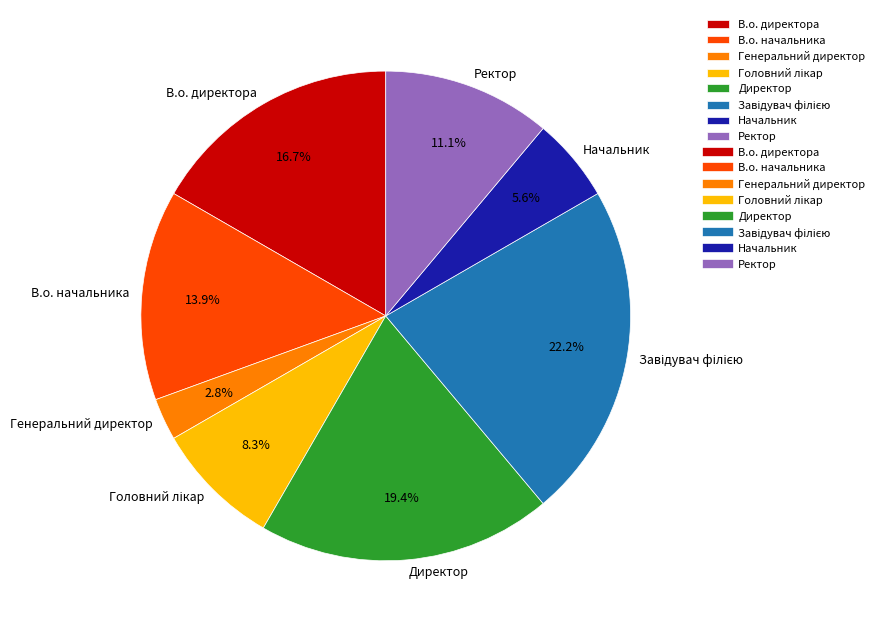

Is there a majority slice in this chart?

No